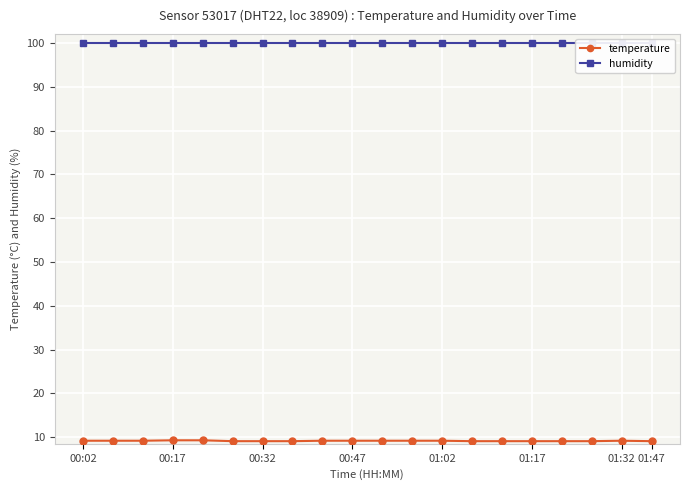

What is the lowest value of the temperature series?

9.1